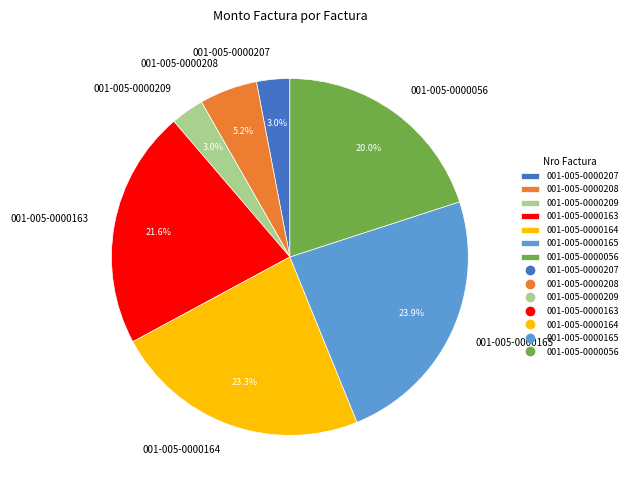

How many slices are in this pie chart?

7